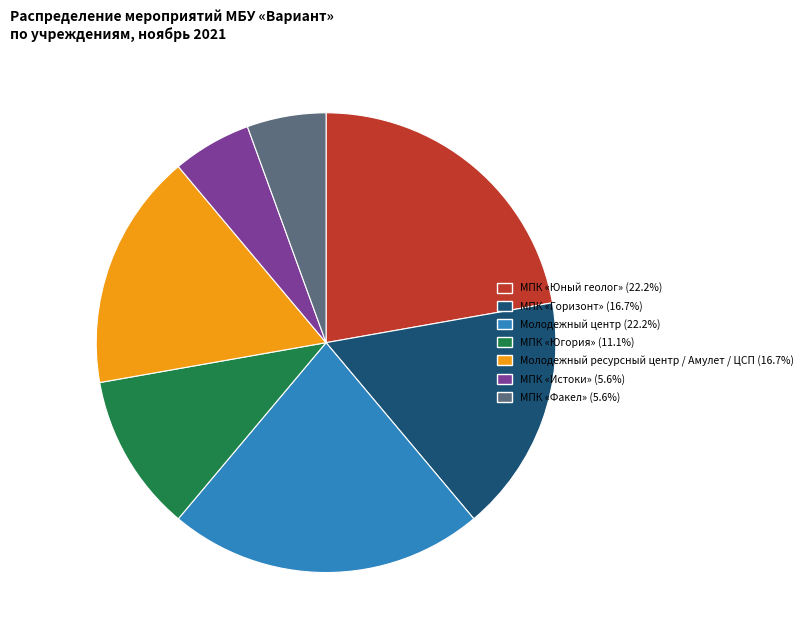

Is there any slice that represents more than half of the pie?

No